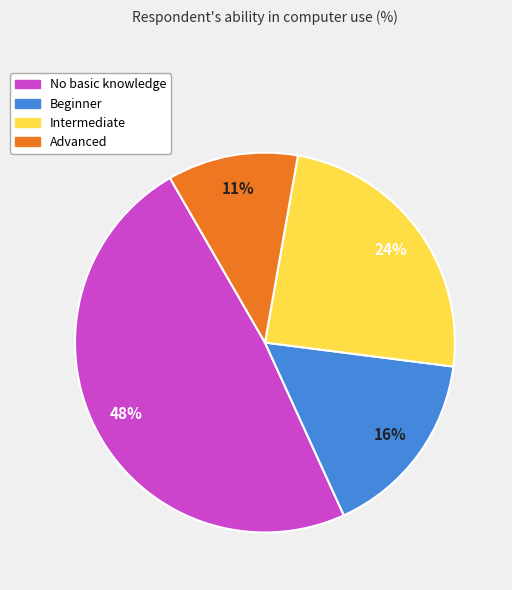

Is there any slice that represents more than half of the pie?

No